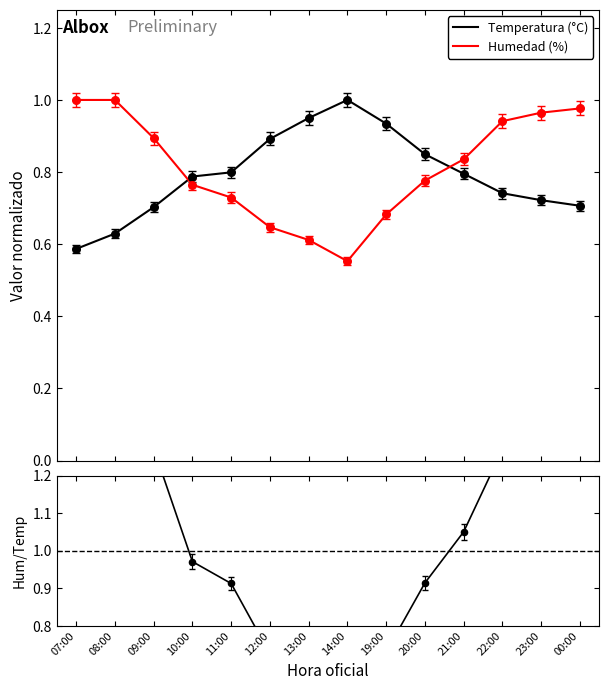

Is the value of Hum/Temp at 14:00 greater than the value of Temperatura (°C) at 12:00?

No